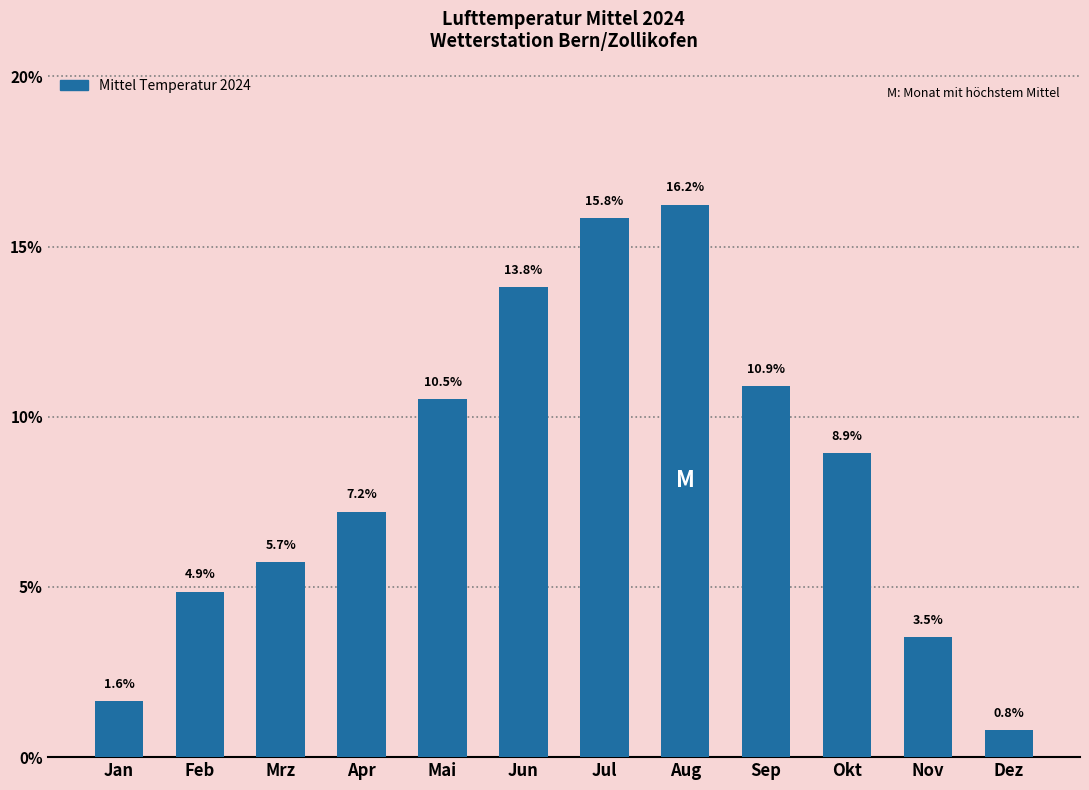

Reading left to right, extract all data points from this chart.

1.6	4.9	5.7	7.2	10.5	13.8	15.8	16.2	10.9	8.9	3.5	0.8